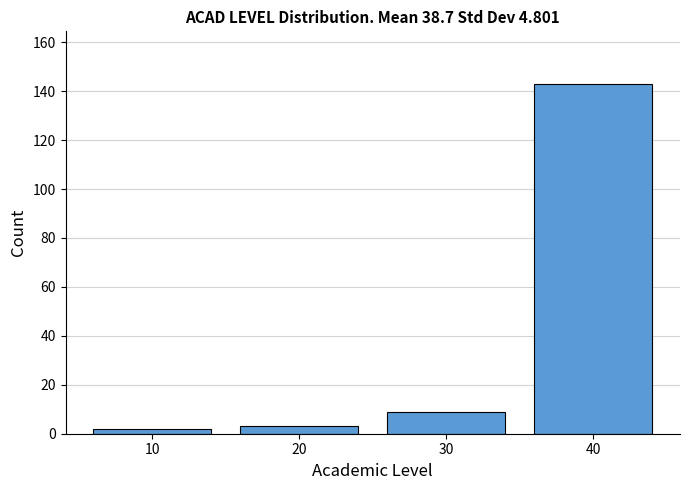

Reading left to right, extract all data points from this chart.

2	3	9	143